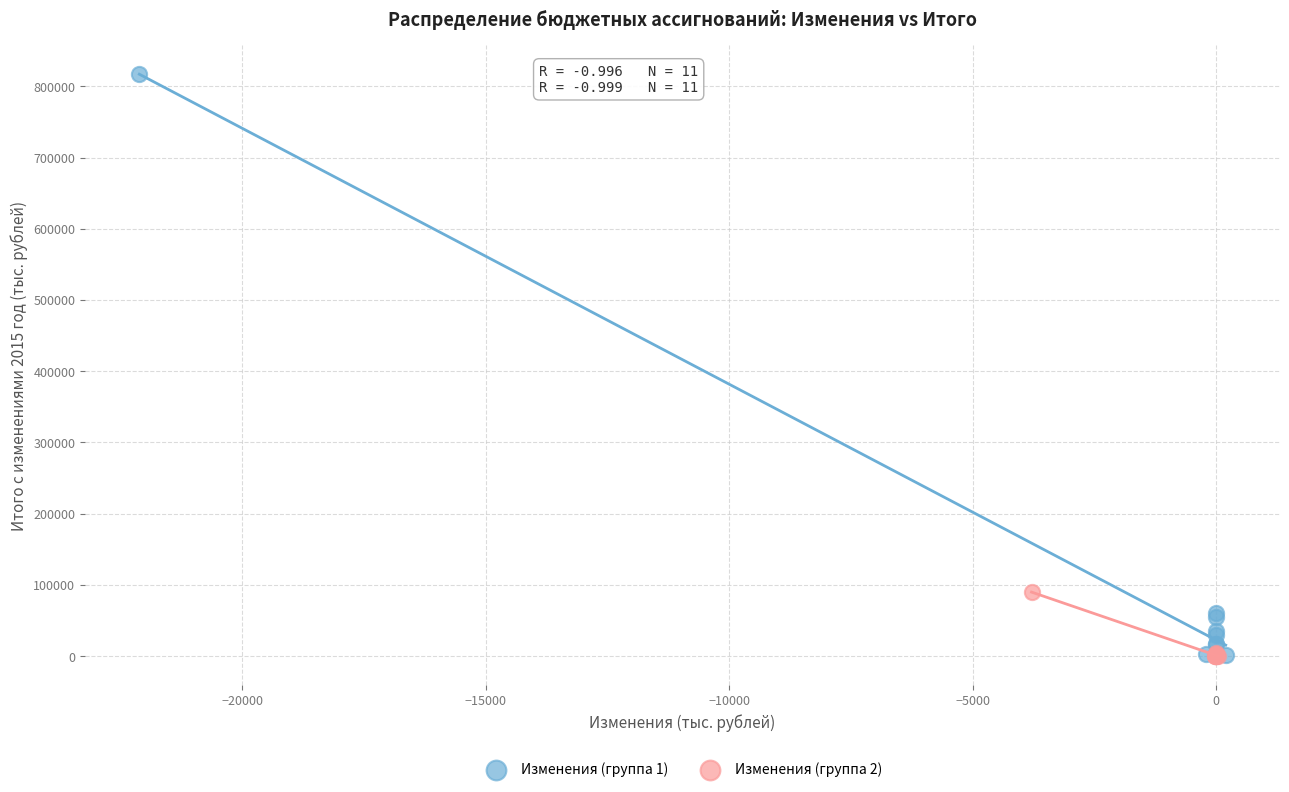

Which series has the widest spread of Y values?

Изменения (группа 1)